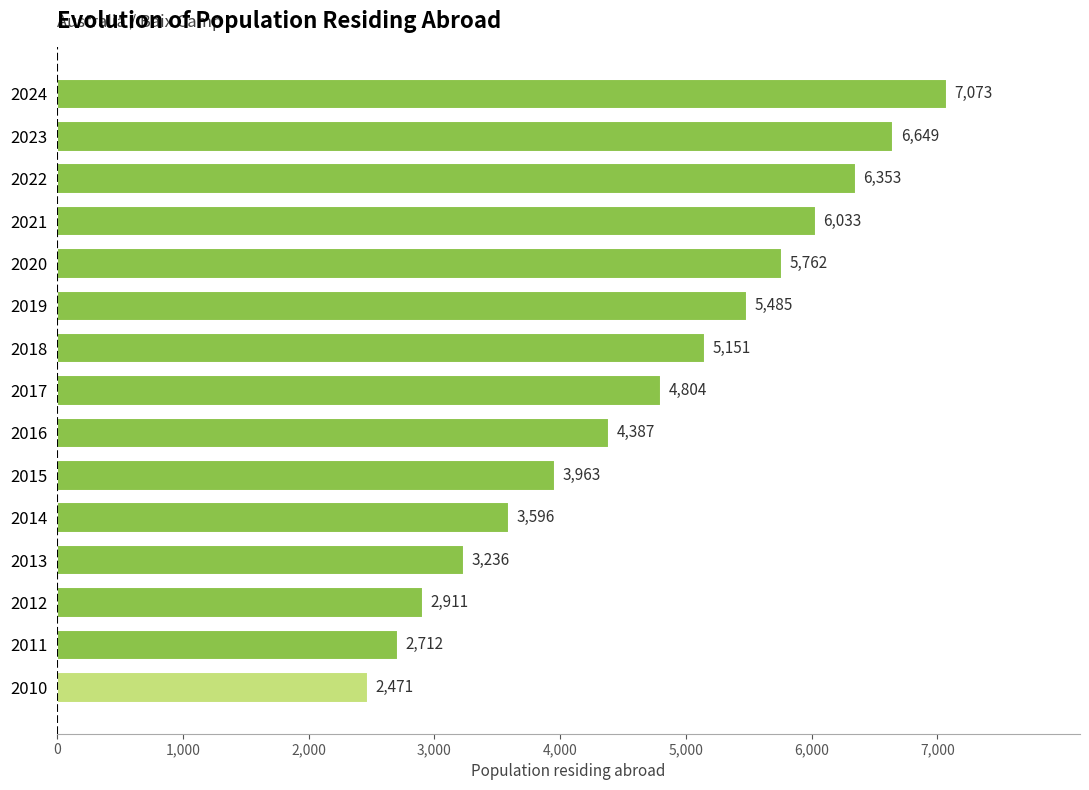

The value at 2013 is 3236. True or false?

True